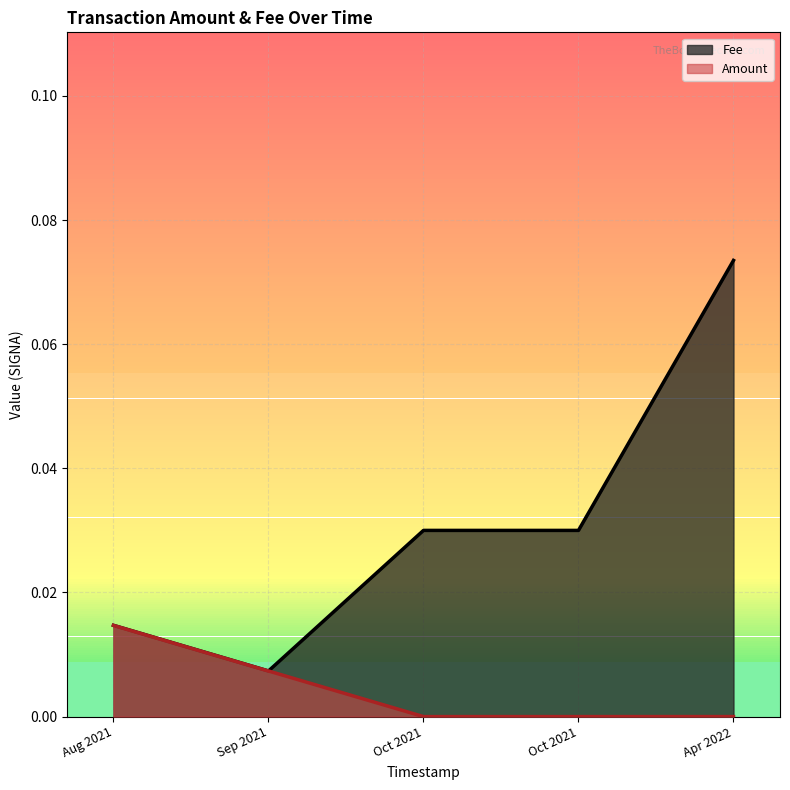

What are all the series names shown in the legend?

Fee, Amount